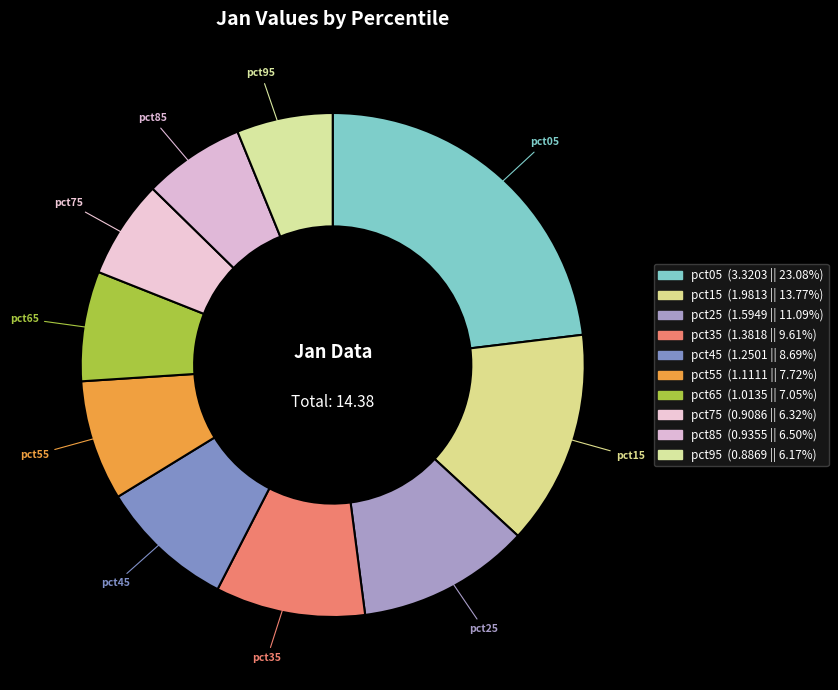

Which has a higher value, pct35 or pct55?

pct35